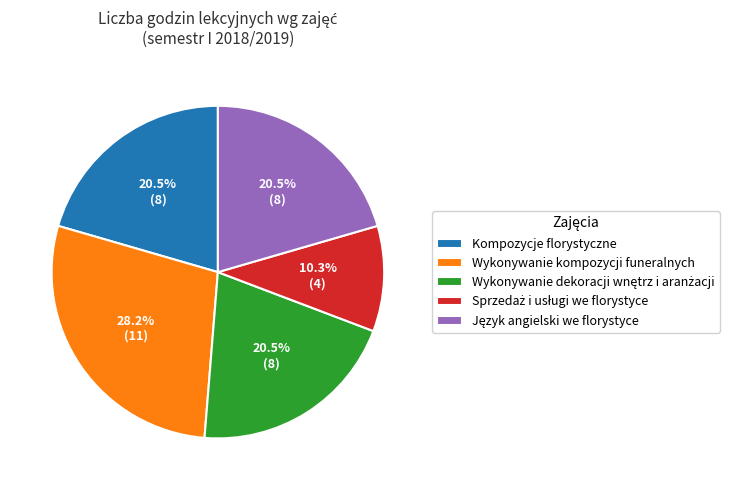

What percentage is NOT represented by Wykonywanie kompozycji funeralnych?

71.8%